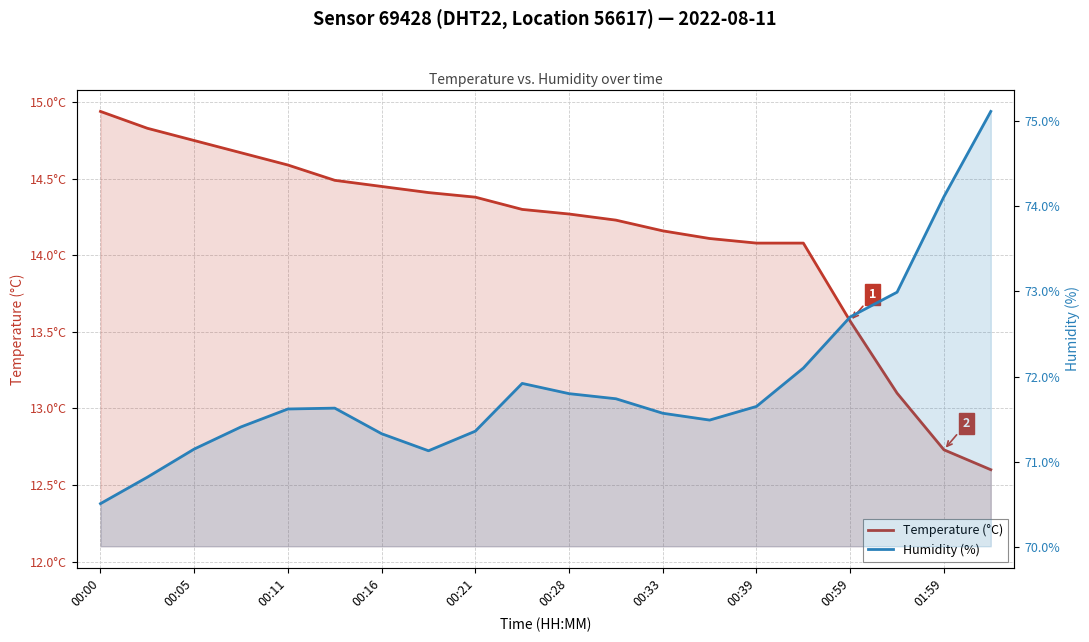

How many values in the Temperature (°C) series exceed 14?

16